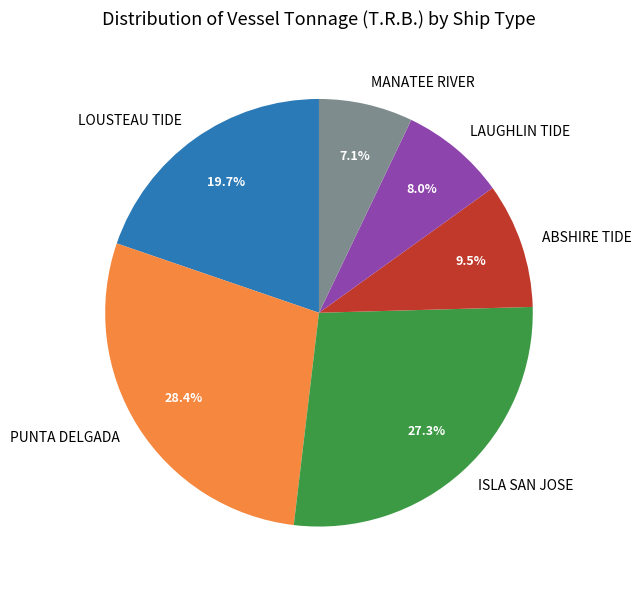

Does LAUGHLIN TIDE represent more than half of the total?

No